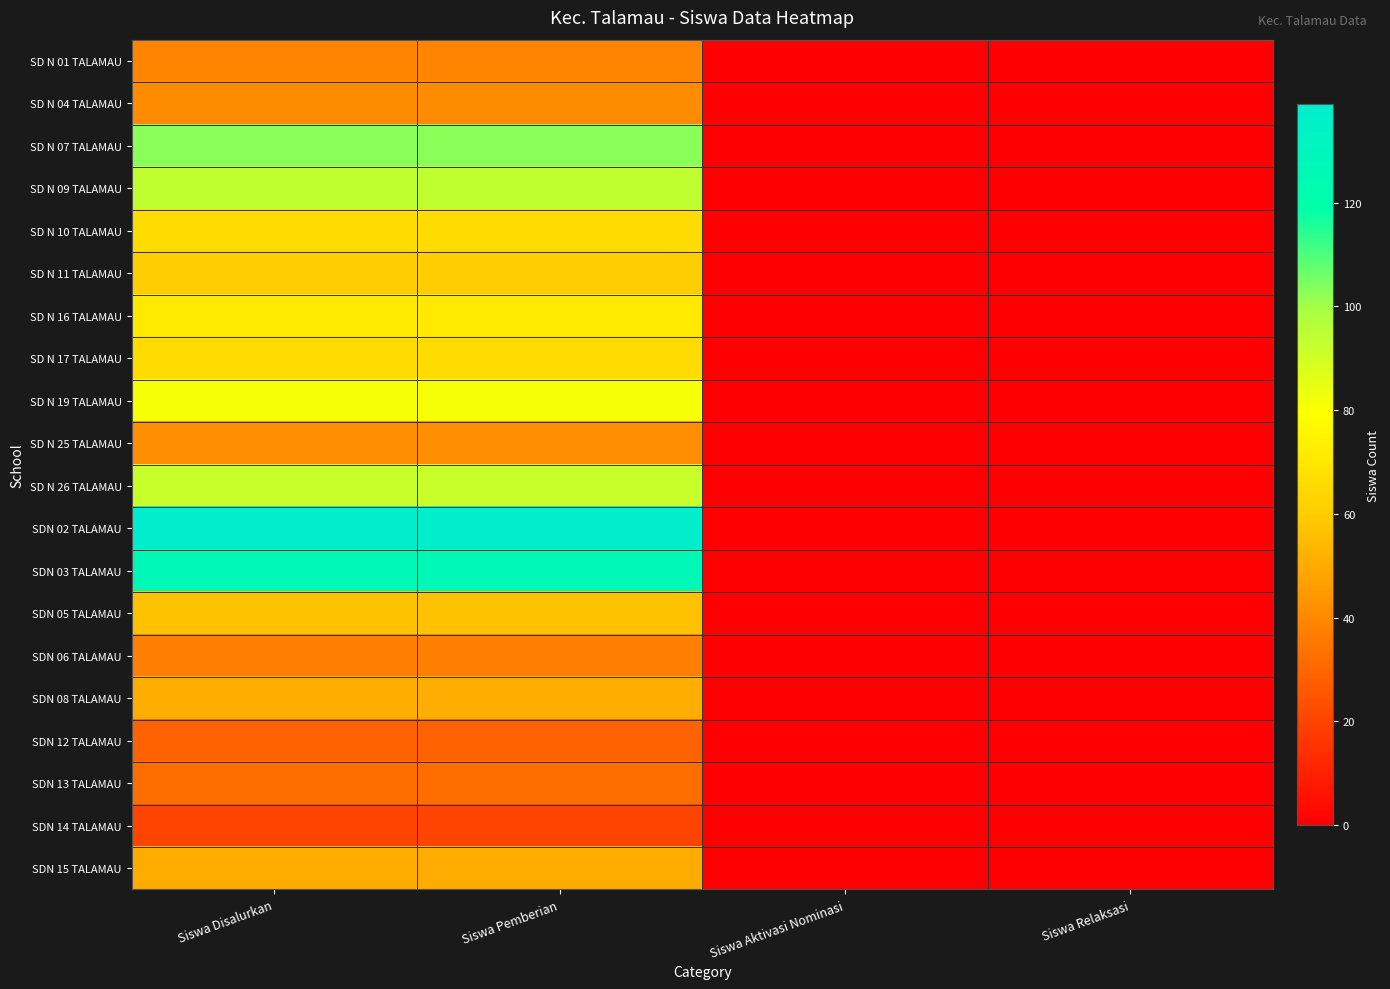

At which category is the sum across all series the highest?

Siswa Disalurkan